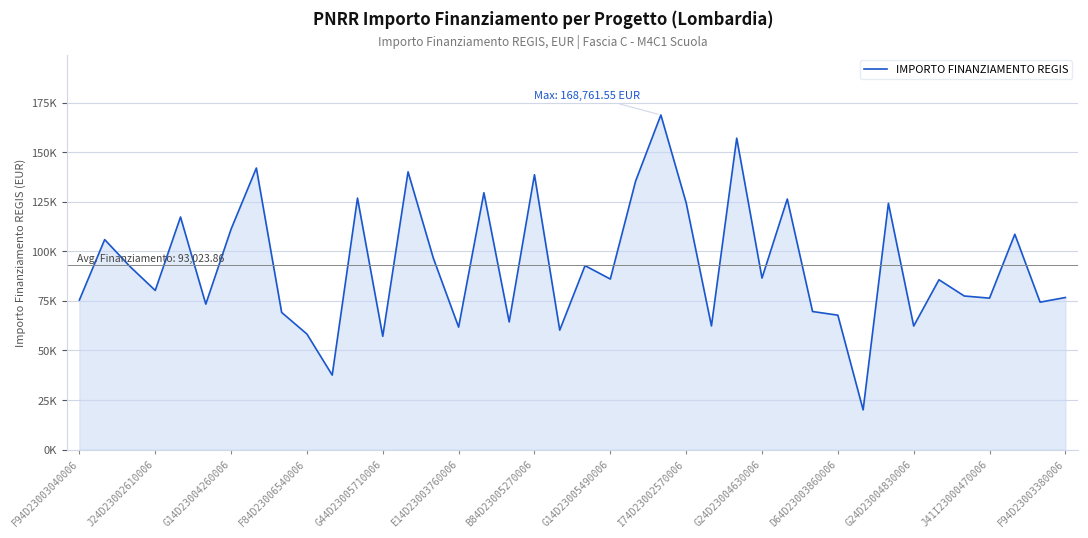

Does the chart have visible grid lines?

Yes